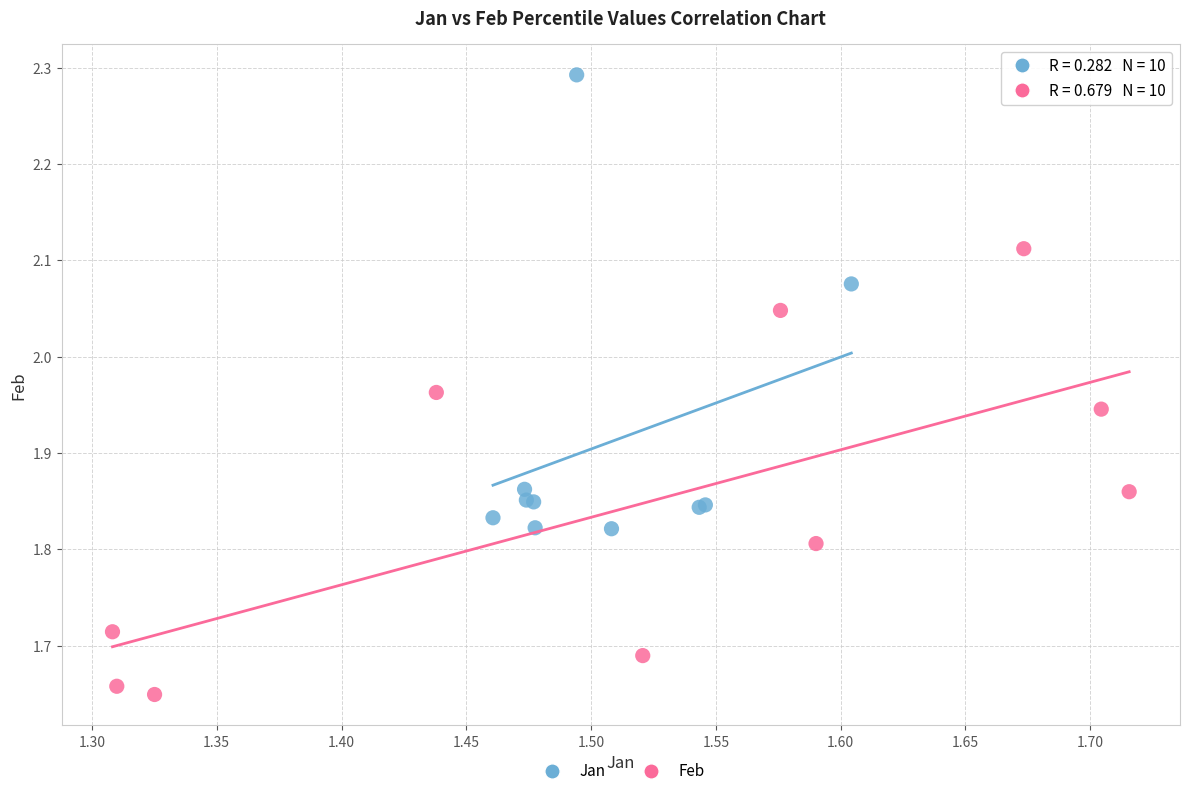

Which series contains the lowest Y value?

Feb